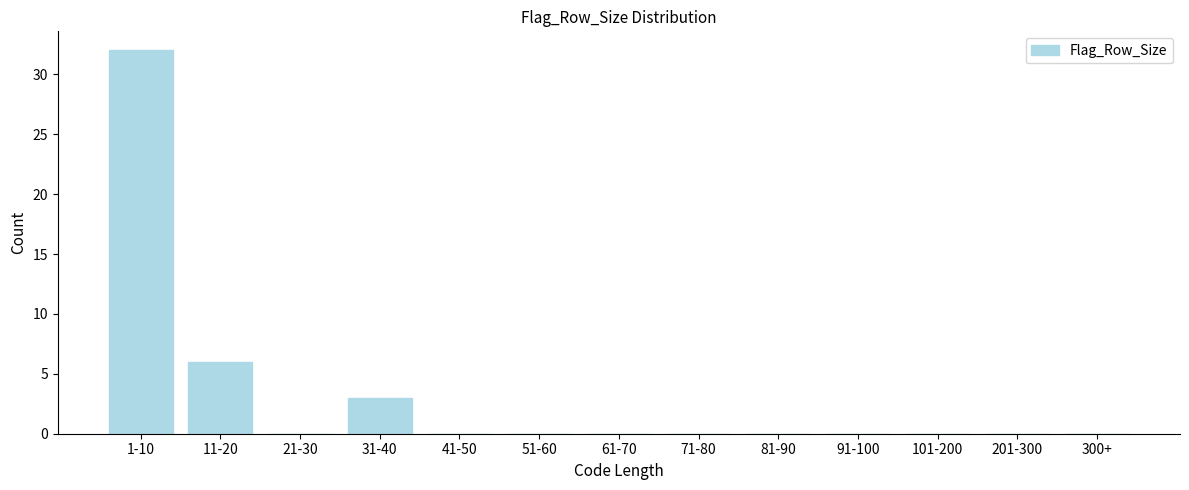

Reading right to left, extract all data points from this chart.

300+=0	201-300=0	101-200=0	91-100=0	81-90=0	71-80=0	61-70=0	51-60=0	41-50=0	31-40=3	21-30=0	11-20=6	1-10=32